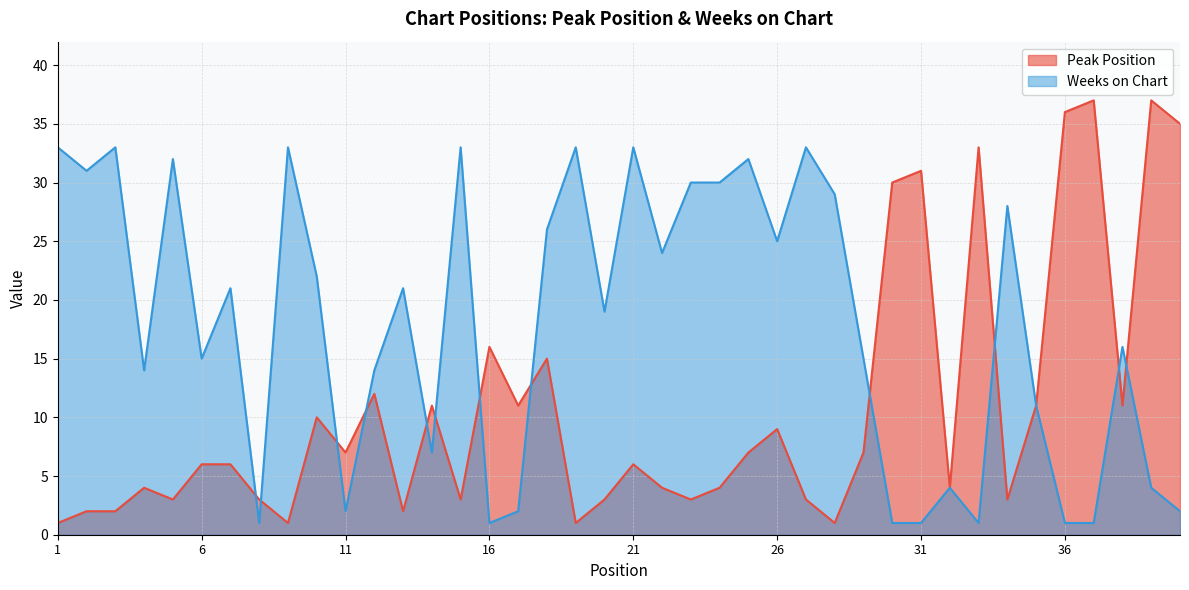

Rank the categories by Peak Position value from highest to lowest.

37, 39, 36, 40, 33, 31, 30, 16, 18, 12, 14, 17, 35, 38, 10, 26, 11, 25, 29, 6, 7, 21, 4, 22, 24, 32, 5, 8, 15, 20, 23, 27, 34, 2, 3, 13, 1, 9, 19, 28